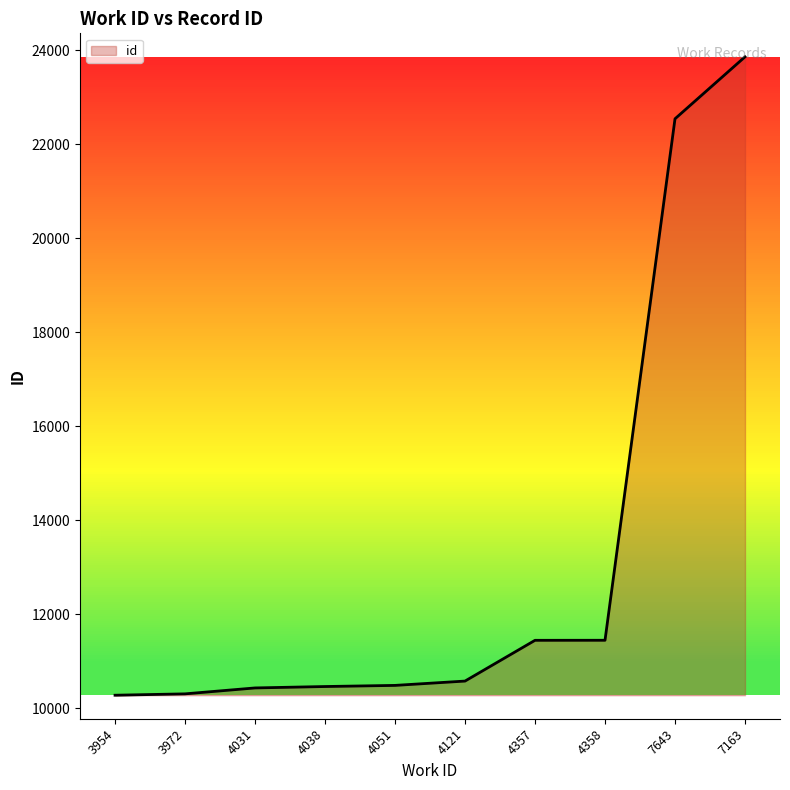

True or false: the data shows 10583 at 4121.

True